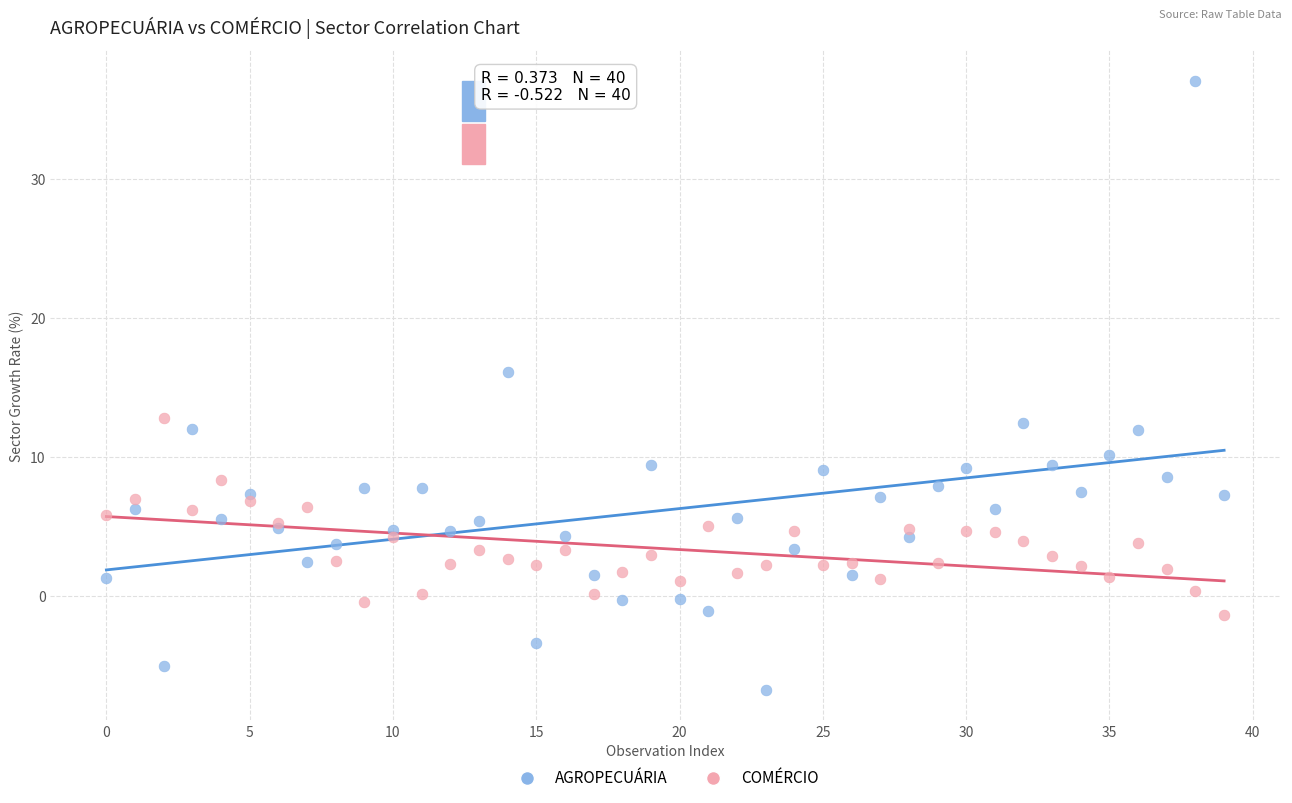

Which series reaches the maximum Y coordinate?

AGROPECUÁRIA